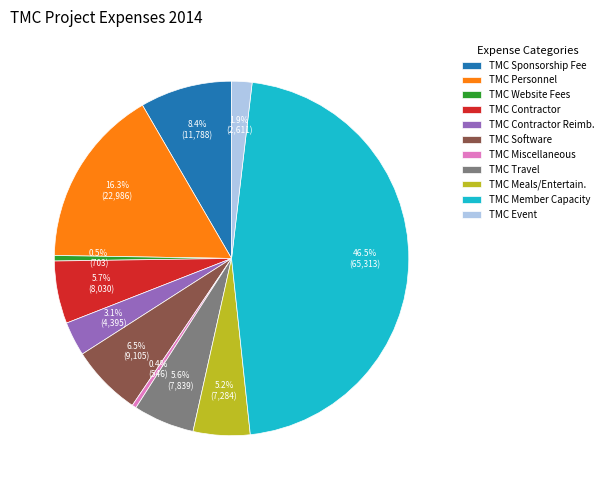

What is the largest slice in the pie chart?

TMC Member Capacity